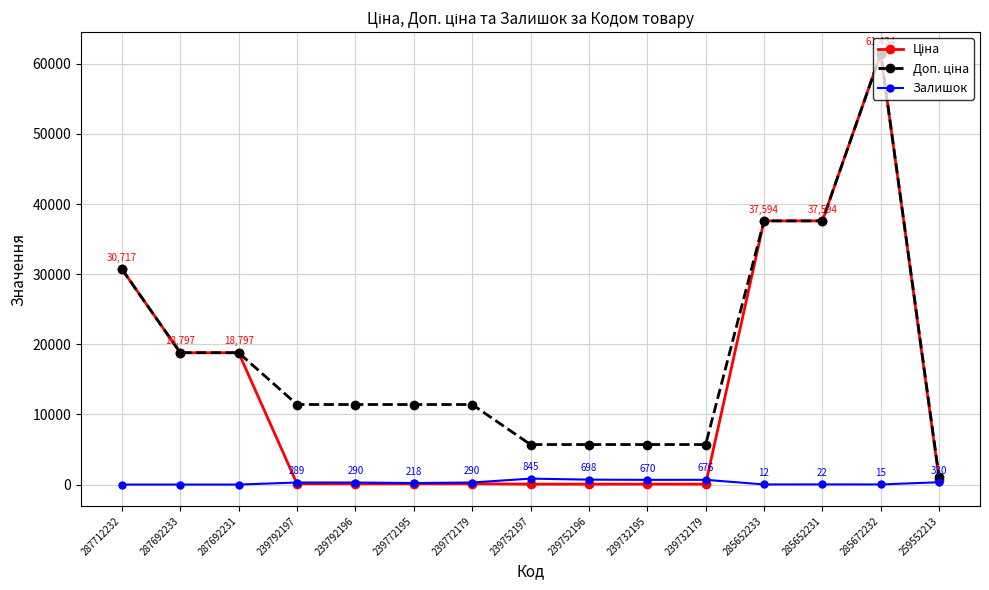

What is the total value across all series at 287692233?

37593.6